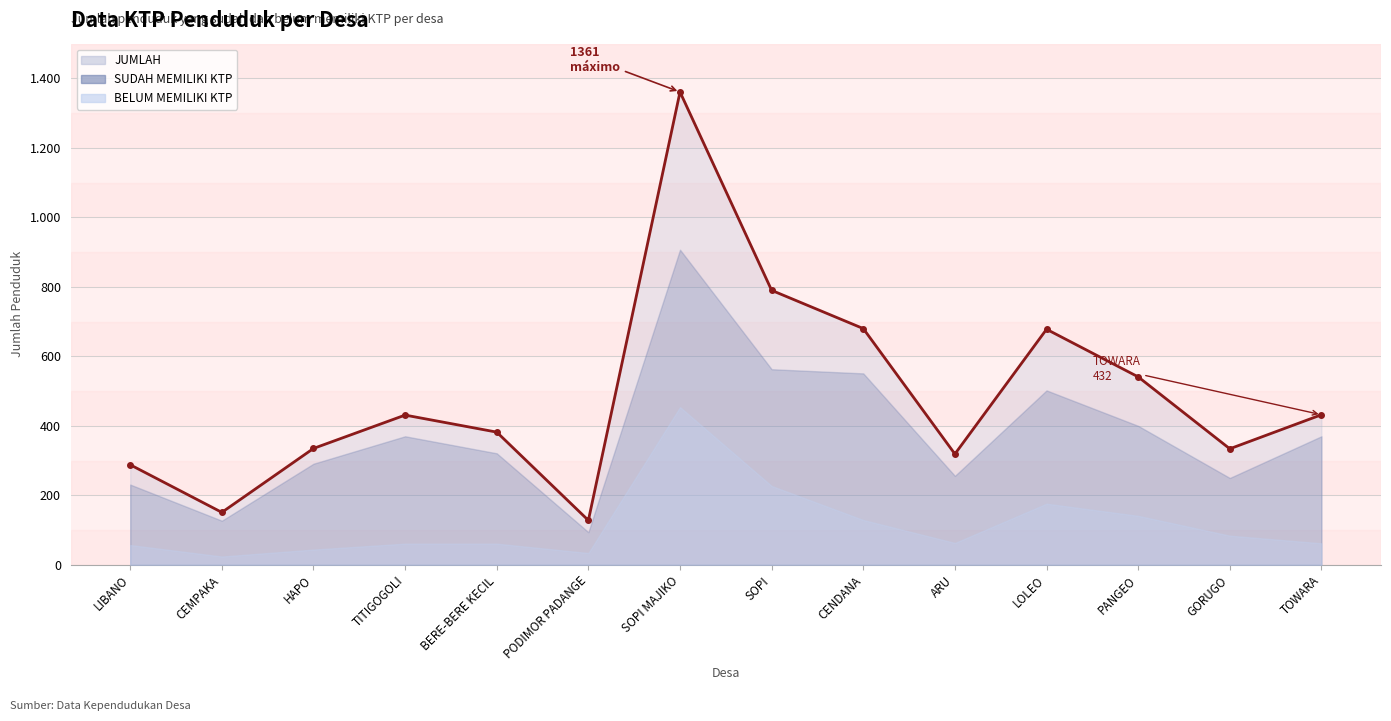

What is the difference between the BELUM MEMILIKI KTP values at TOWARA and SOPI?

165